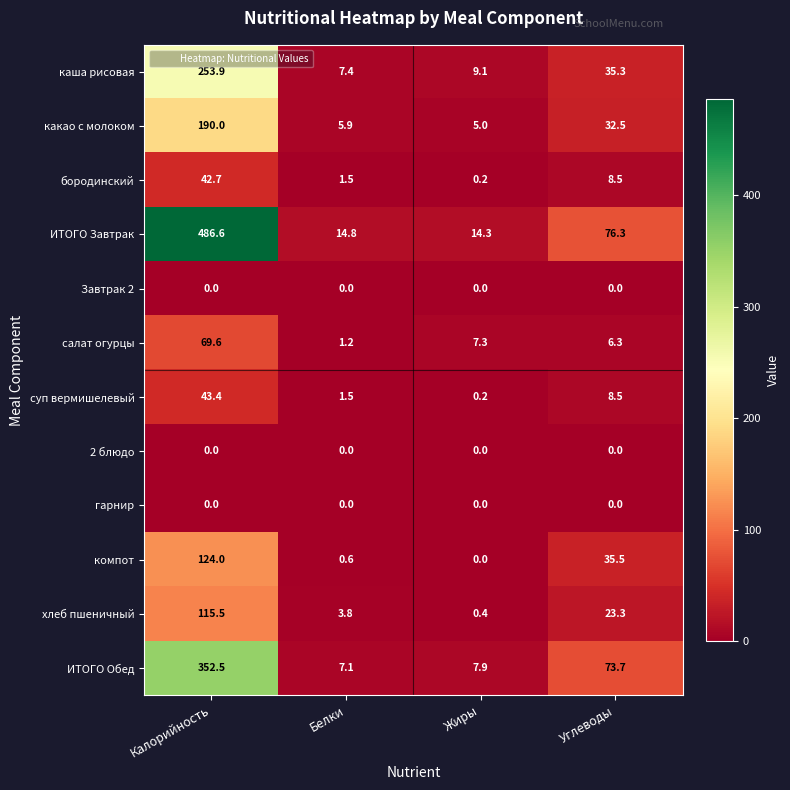

What is the difference between the highest and lowest values at Жиры?

14.3